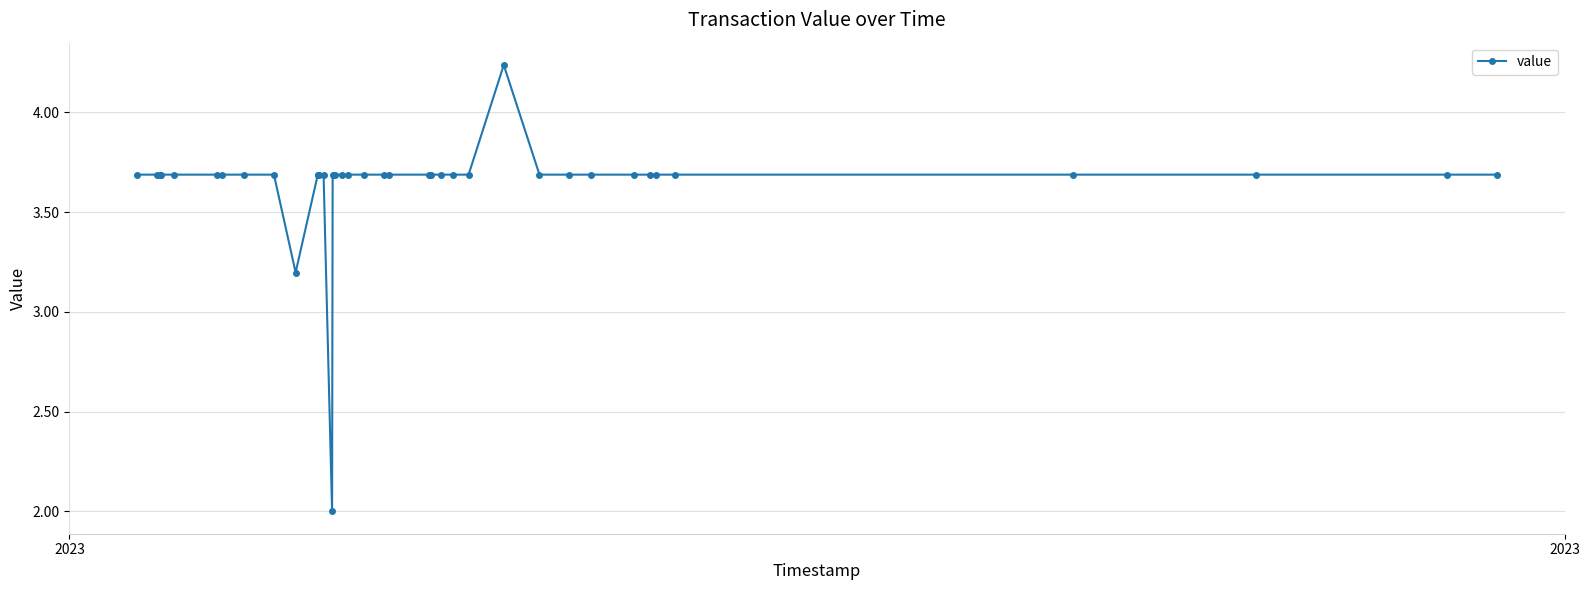

What is the value of the 22nd point from the left?

3.7